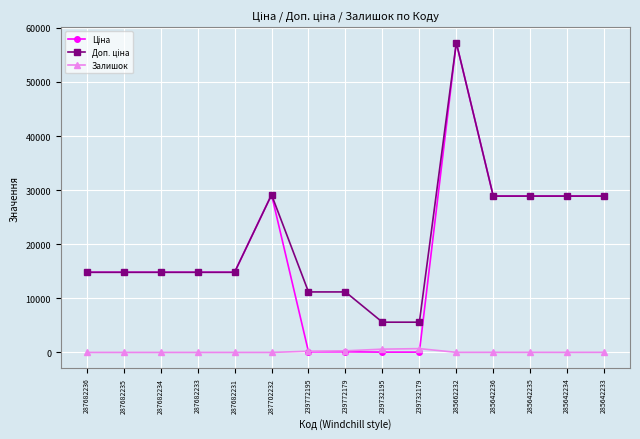

How many series are shown in this chart?

3